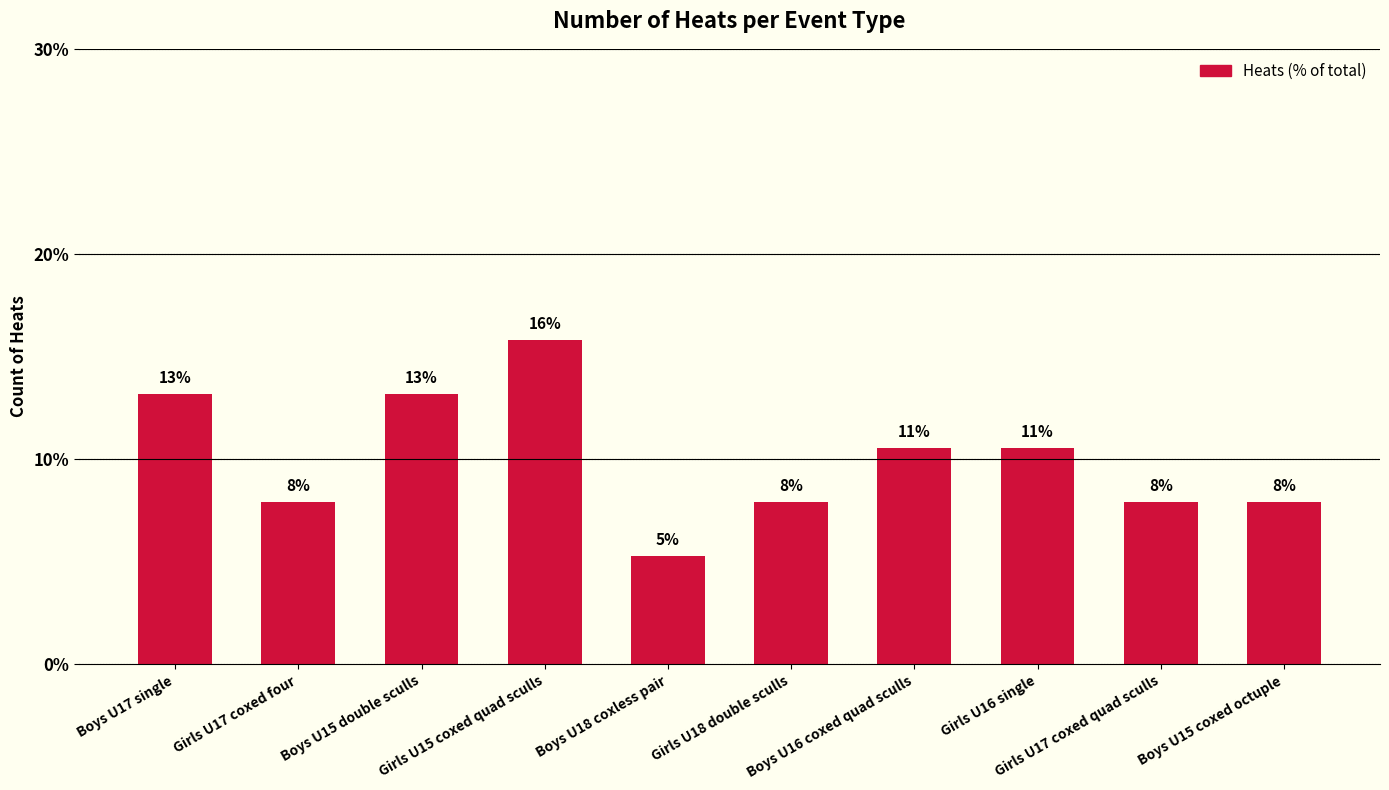

The chart shows a value of 13.2 at Boys U17 single. True or false?

True